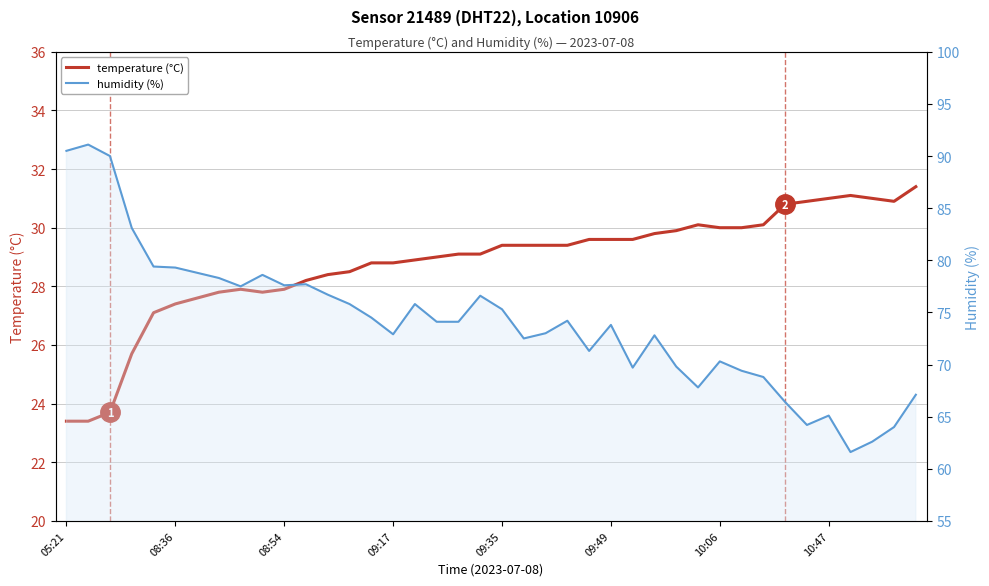

At which label is humidity closest to 76?

13